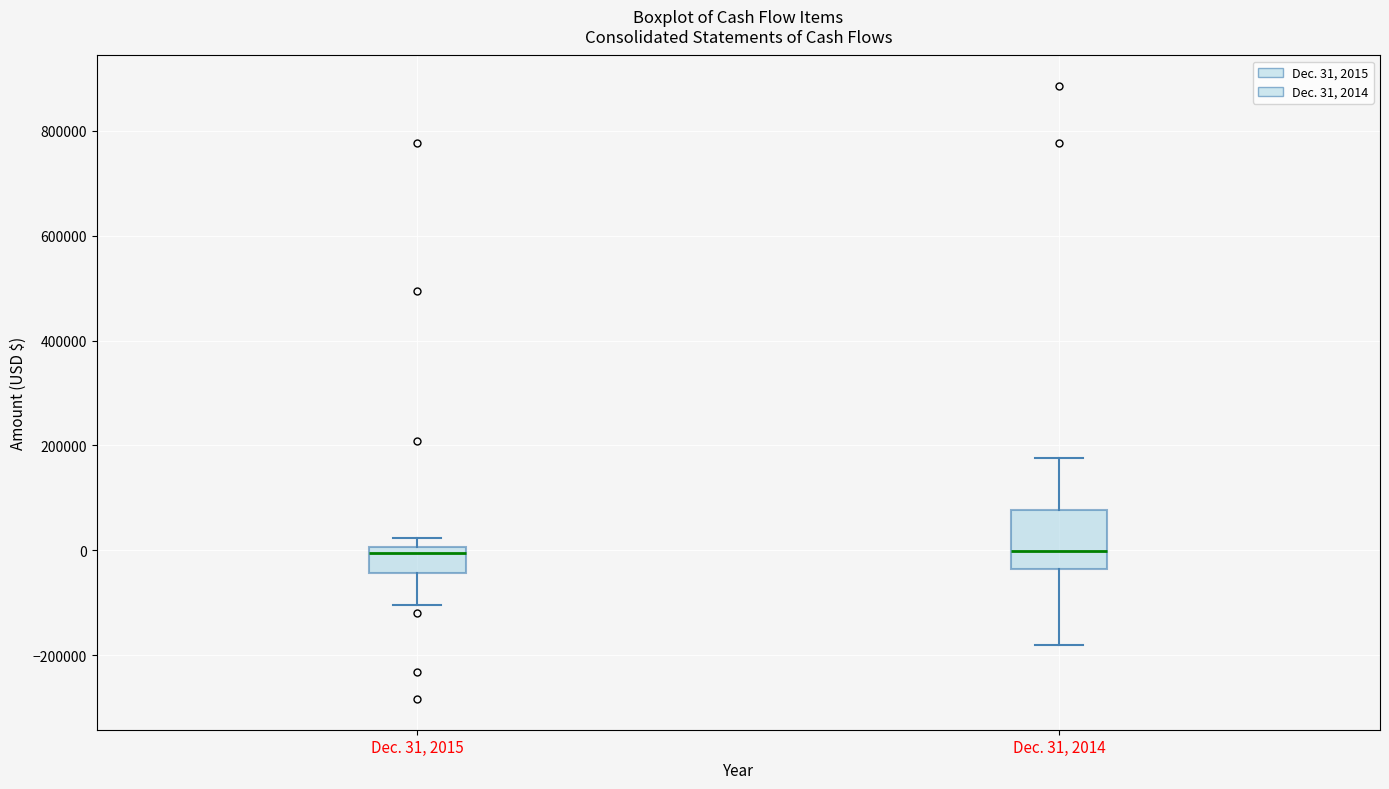

Where is the lower edge of the box for Dec. 31, 2015 on the y-axis? The values are not printed on the chart, so give them approximately, as read against the axis.

-40000